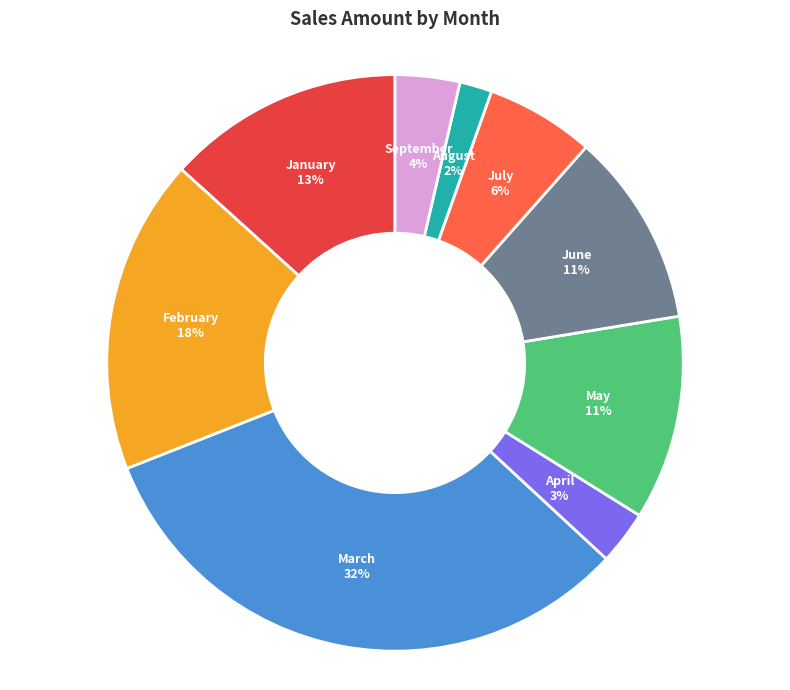

What percentage is the July slice, to the nearest percent?

6%